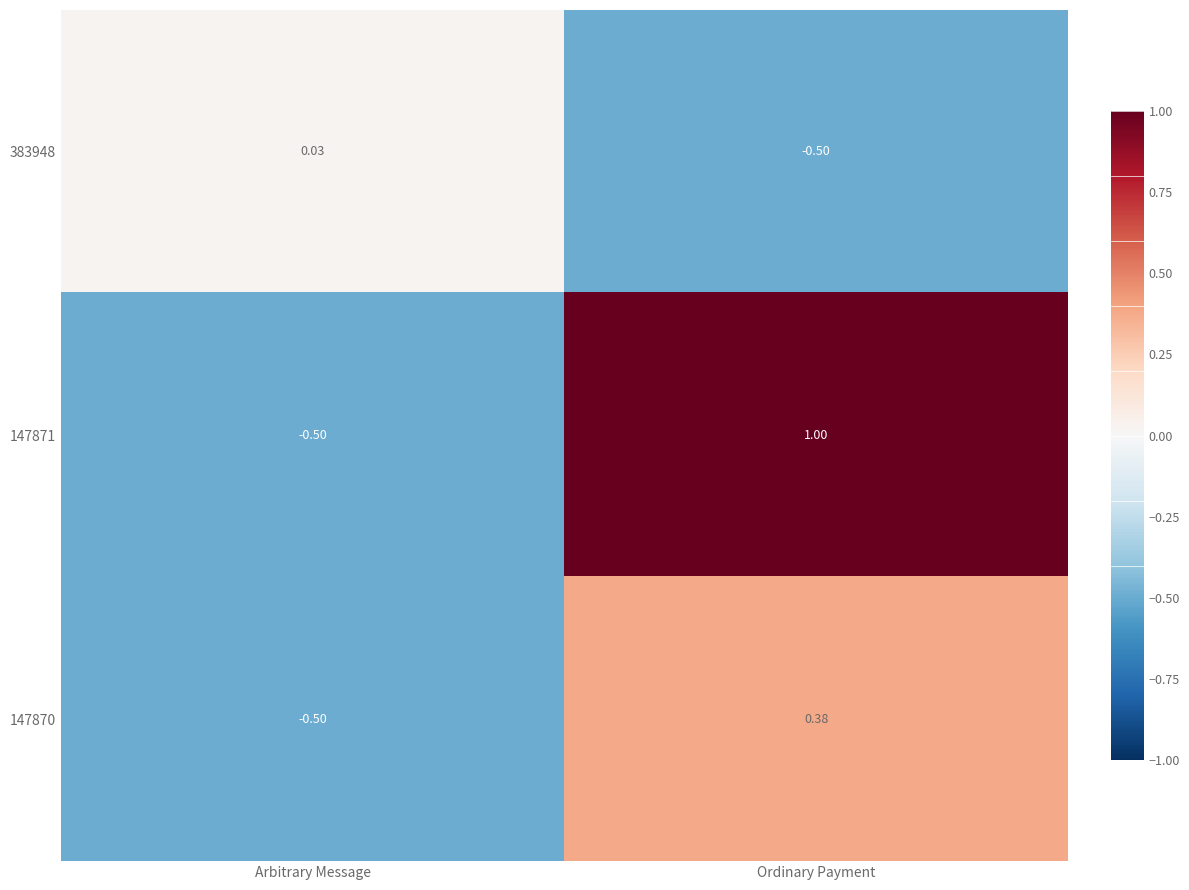

At which label does 383948 first exceed 0?

Arbitrary Message